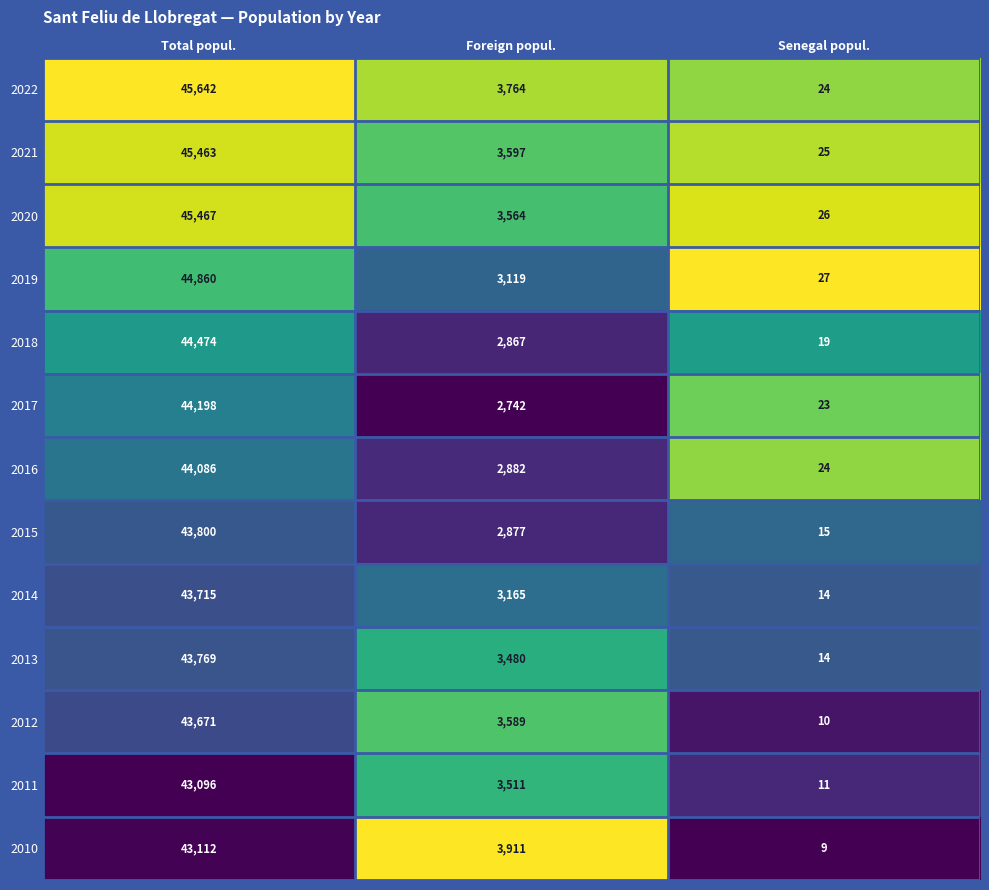

At which category is the sum across all series the highest?

Total popul.